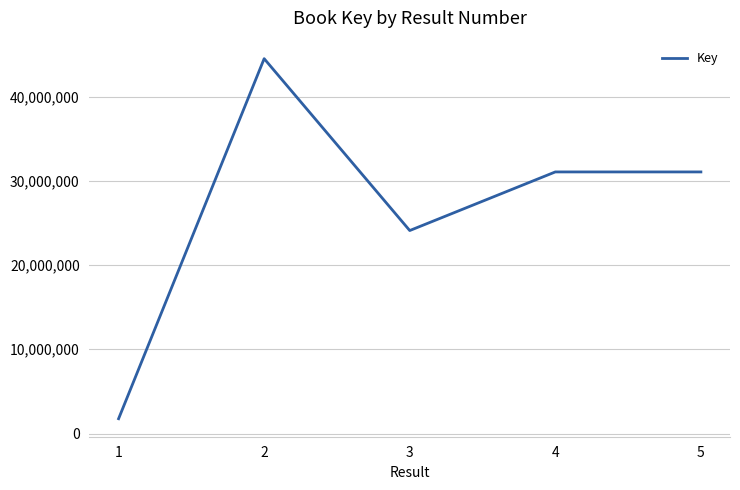

Approximately how many times larger is the value at 5 compared to 2?

0.7